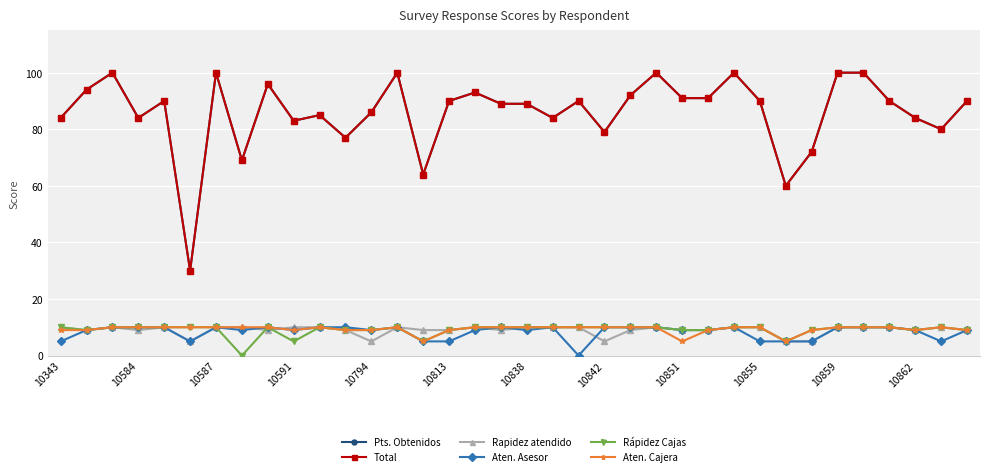

Is this an area chart (filled region under the line)?

No